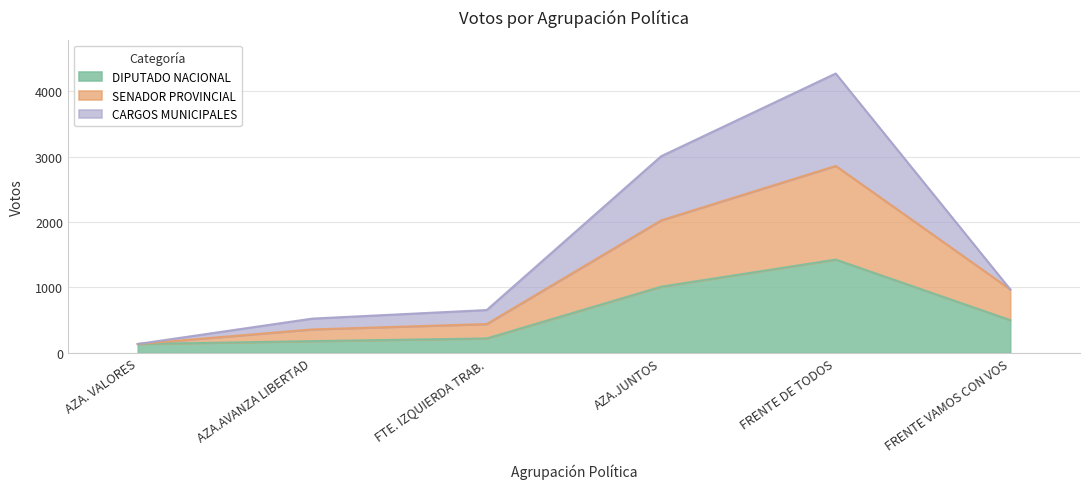

What is the minimum value for DIPUTADO NACIONAL?

136